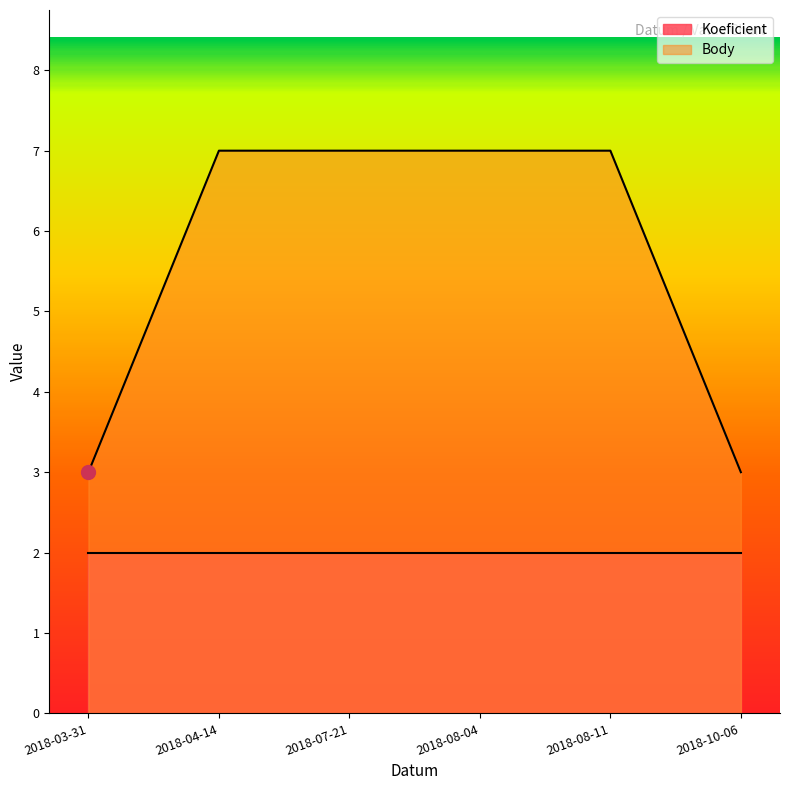

What is the maximum value shown in the chart?

7